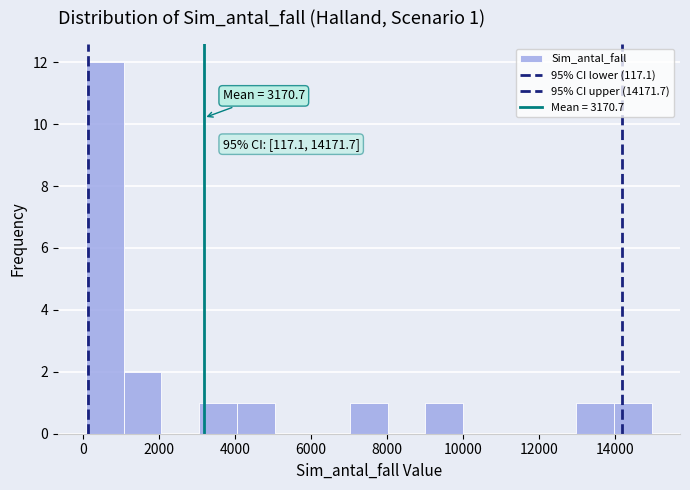

Which range on the x-axis has the tallest bar?

0 to 1000